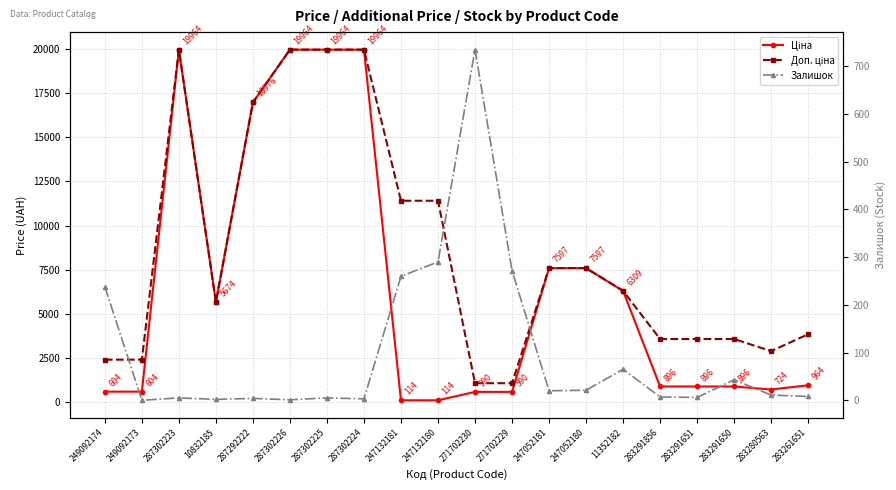

Is the value of Доп. ціна at 283291651 greater than the value of Ціна at 283261651?

Yes